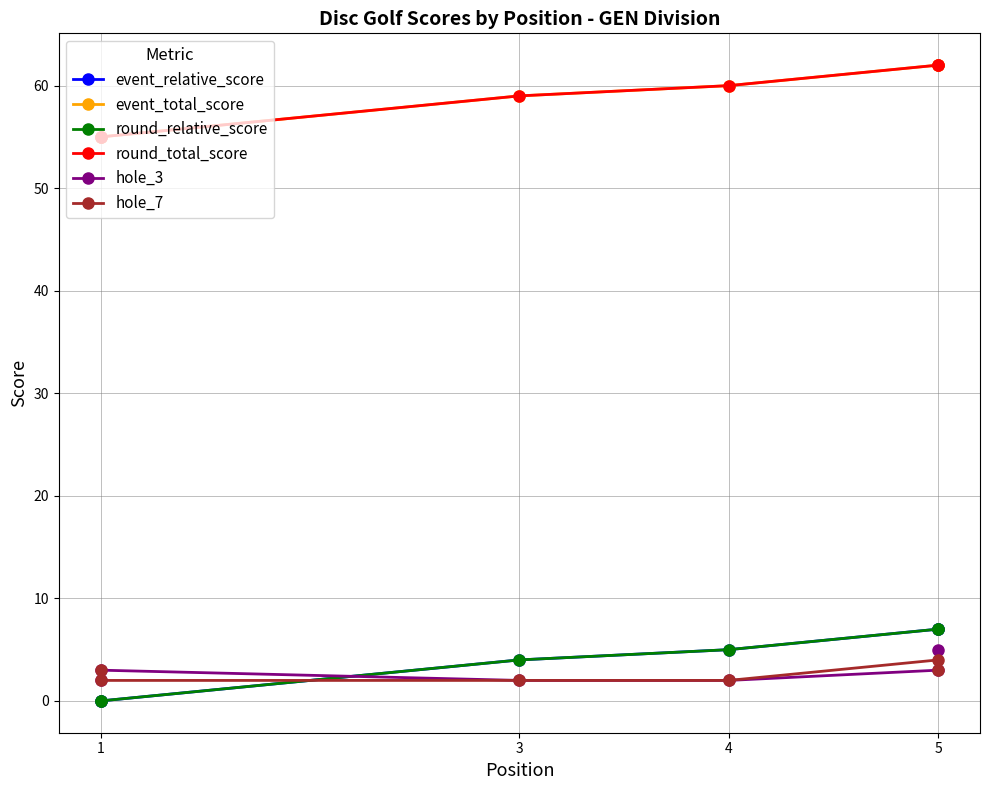

What is the difference between the maximum and minimum values in the event_relative_score series?

7